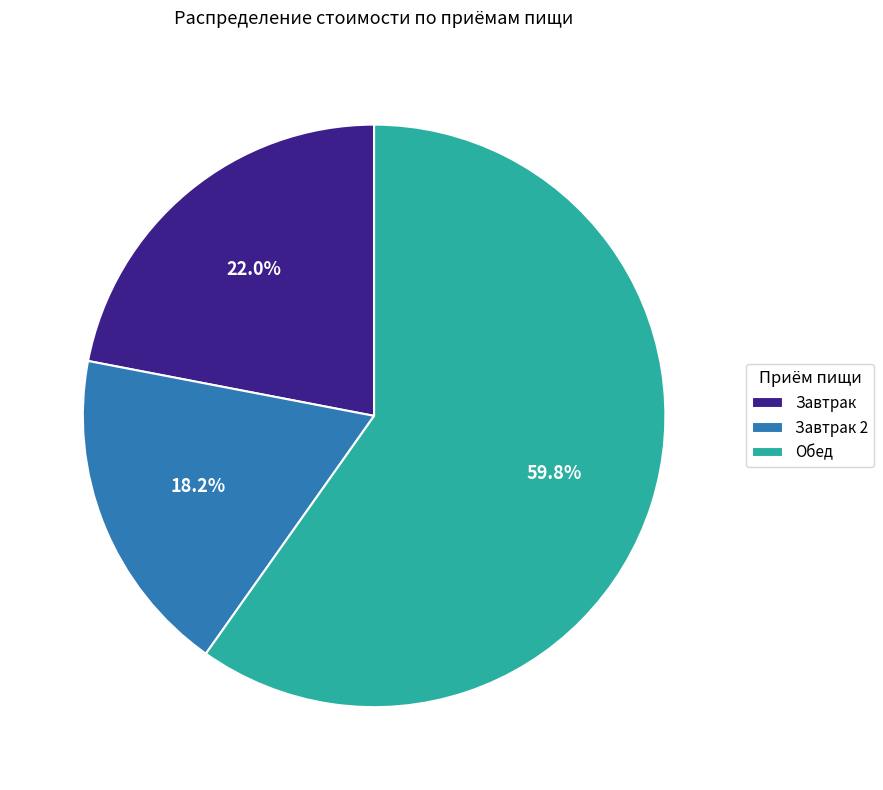

Between Завтрак and Обед, which is larger?

Обед